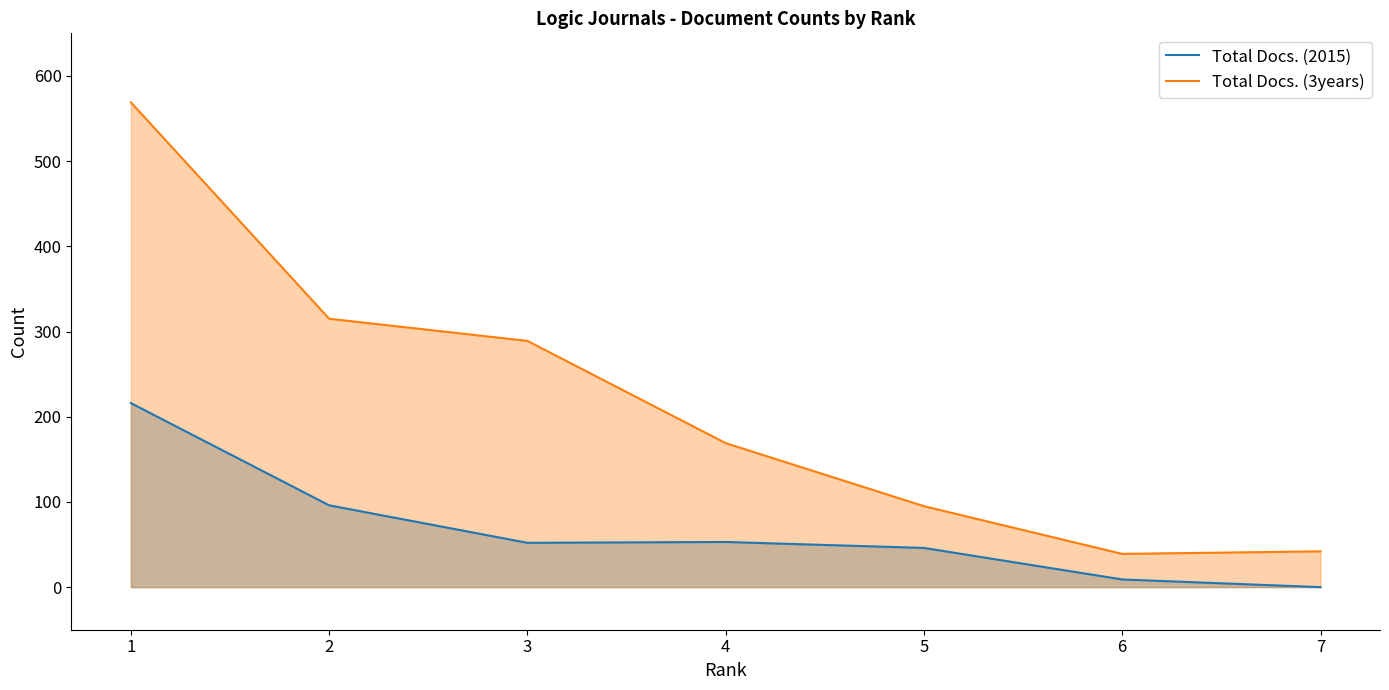

Between 2 and 6, which series saw the biggest shift?

Total Docs. (3years)